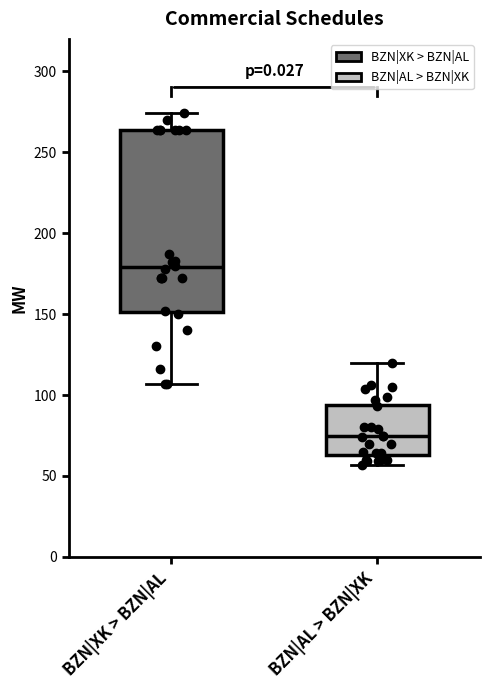

Reading left to right, transcribe this box plot: for each box, give where its median line is, the range the box spans, and where its two whiskers end, as read against the y-axis. The values are not printed on the chart, so give them approximately, as read against the axis.

BZN|XK > BZN|AL: median 180, box 150 to 265, whiskers 105 to 275
BZN|AL > BZN|XK: median 75, box 65 to 95, whiskers 55 to 120